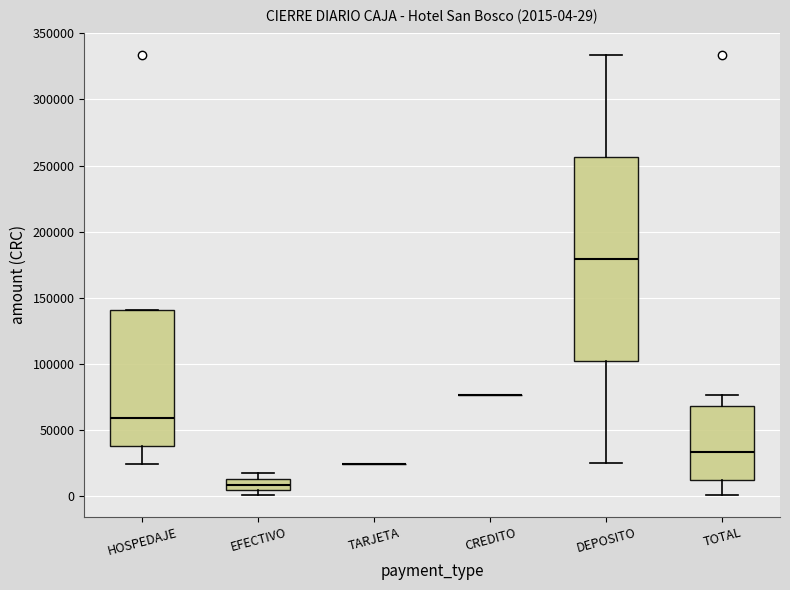

Comparing the boxes themselves (not the whiskers), which one is the tallest?

DEPOSITO